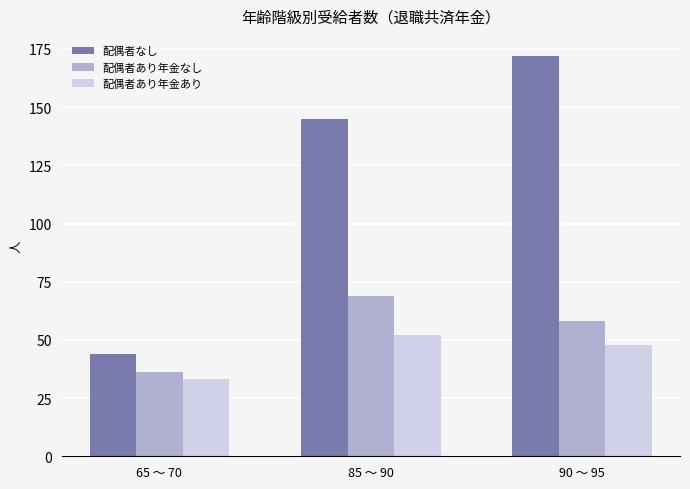

Which series has the largest range (max minus min)?

配偶者なし